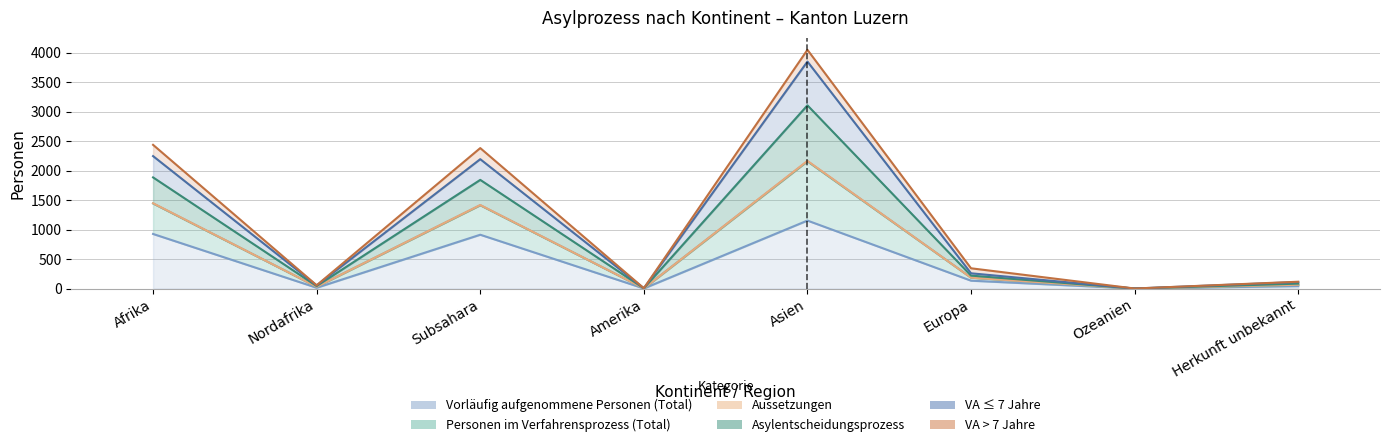

What is the maximum value shown in the chart?

4047